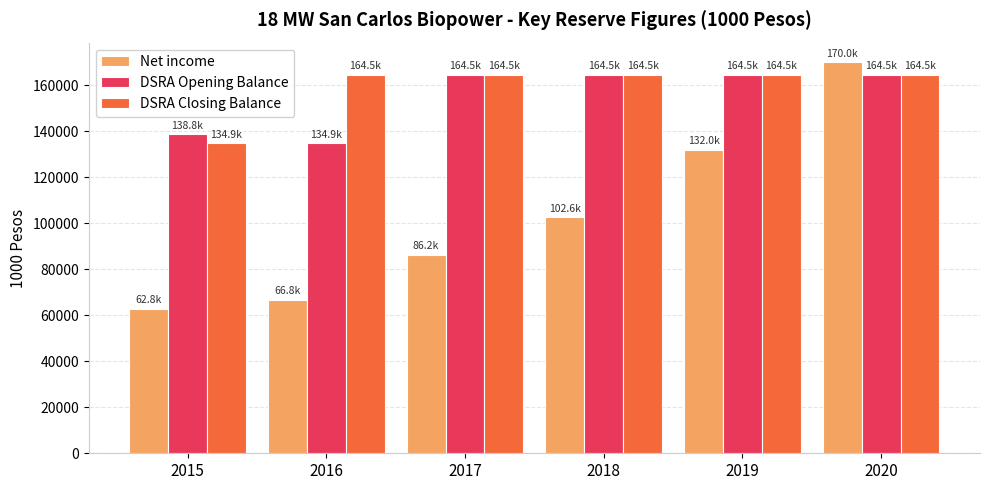

What is the minimum value shown in the chart?

62835.3